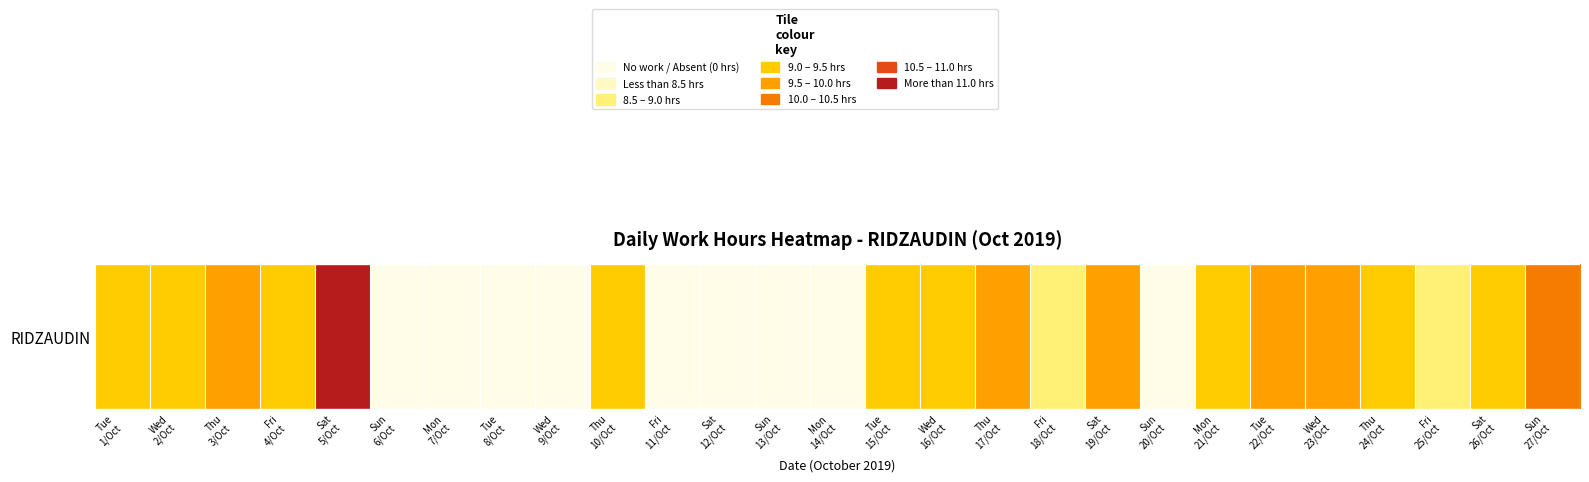

What is the sum of all values?

170.5